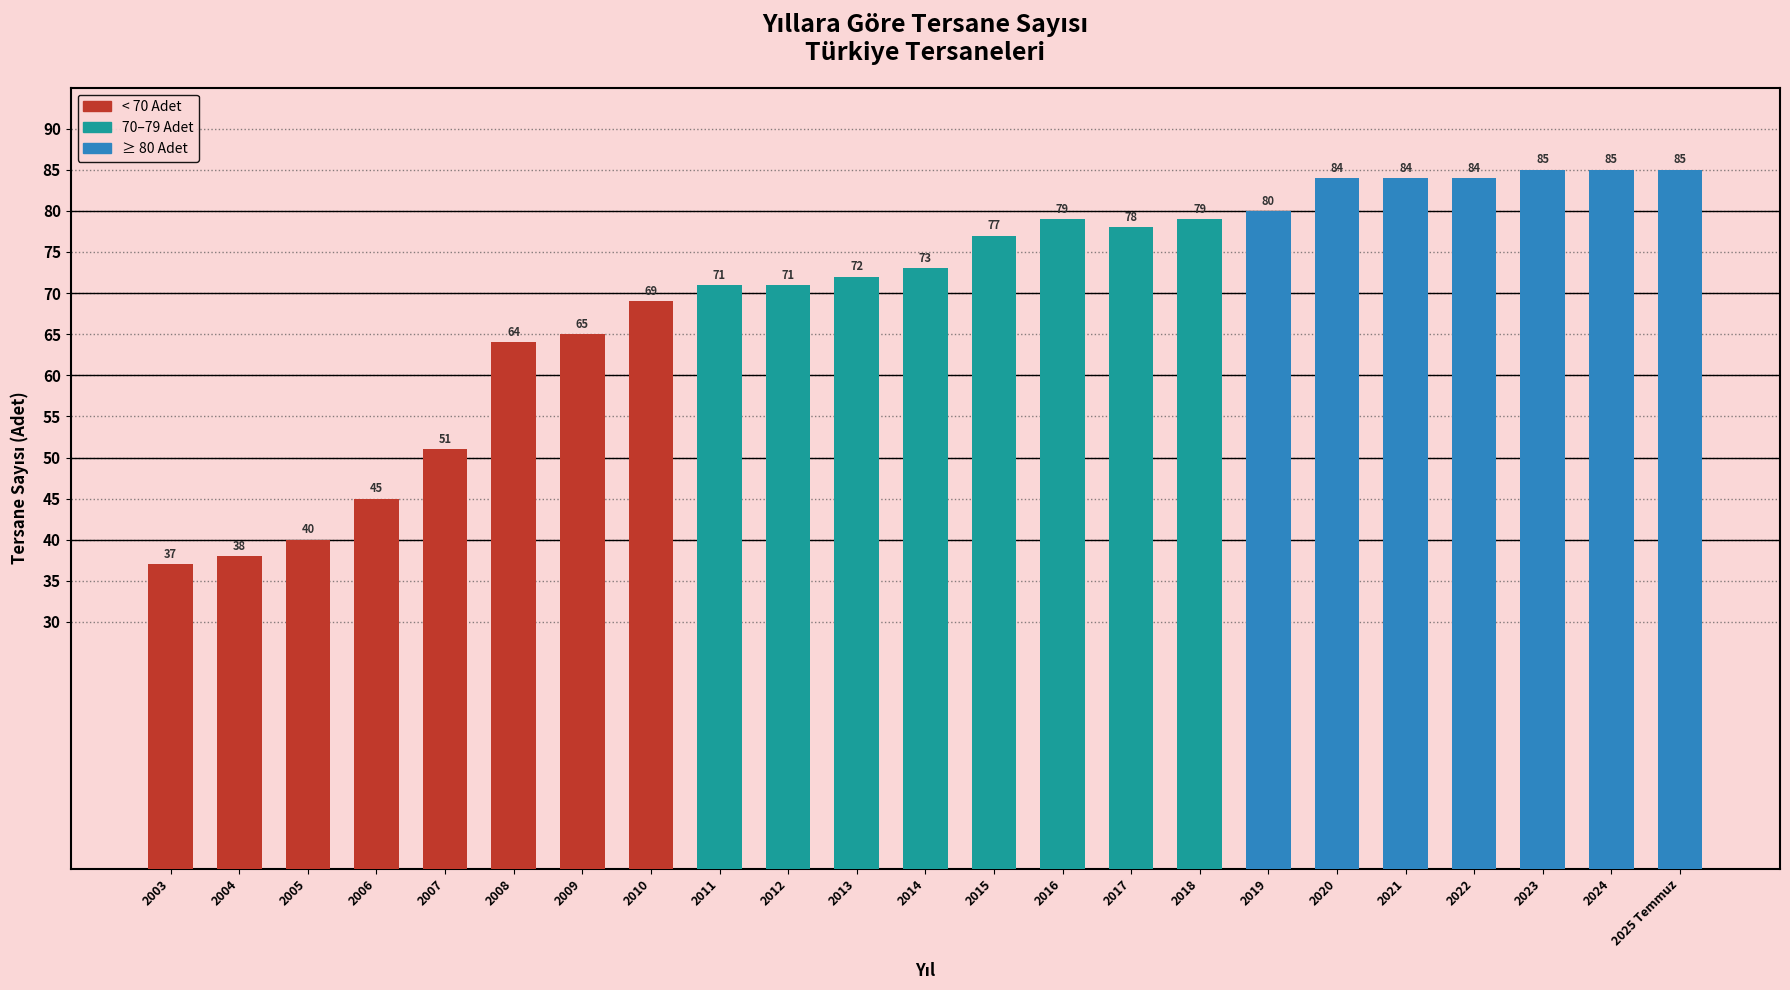

Reading left to right, what are all the values shown in this chart?

2003=37	2004=38	2005=40	2006=45	2007=51	2008=64	2009=65	2010=69	2011=71	2012=71	2013=72	2014=73	2015=77	2016=79	2017=78	2018=79	2019=80	2020=84	2021=84	2022=84	2023=85	2024=85	2025 Temmuz=85